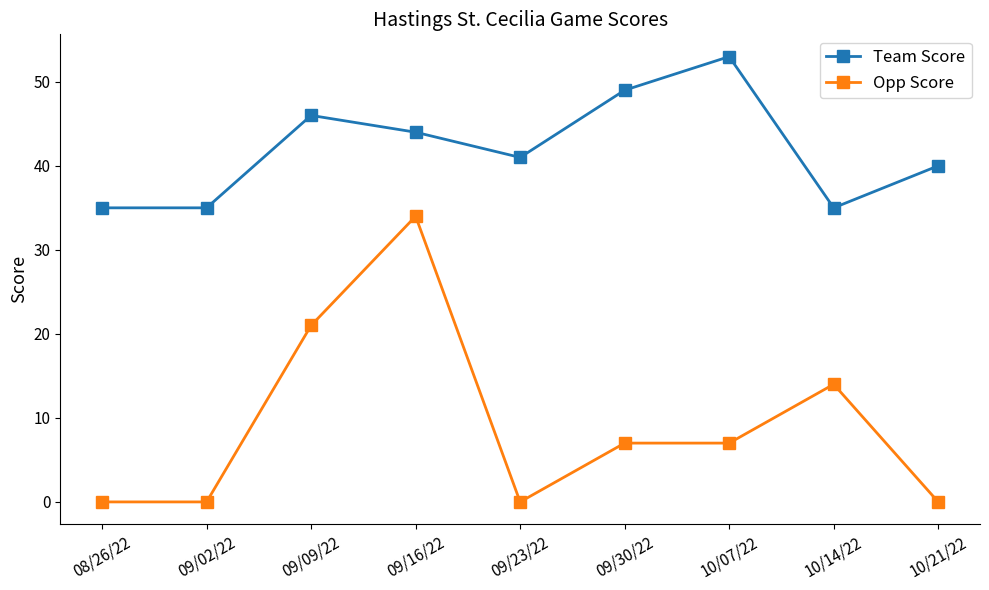

Reading left to right, extract all data points from this chart.

Team Score: 35	35	46	44	41	49	53	35	40
Opp Score: 0	0	21	34	0	7	7	14	0